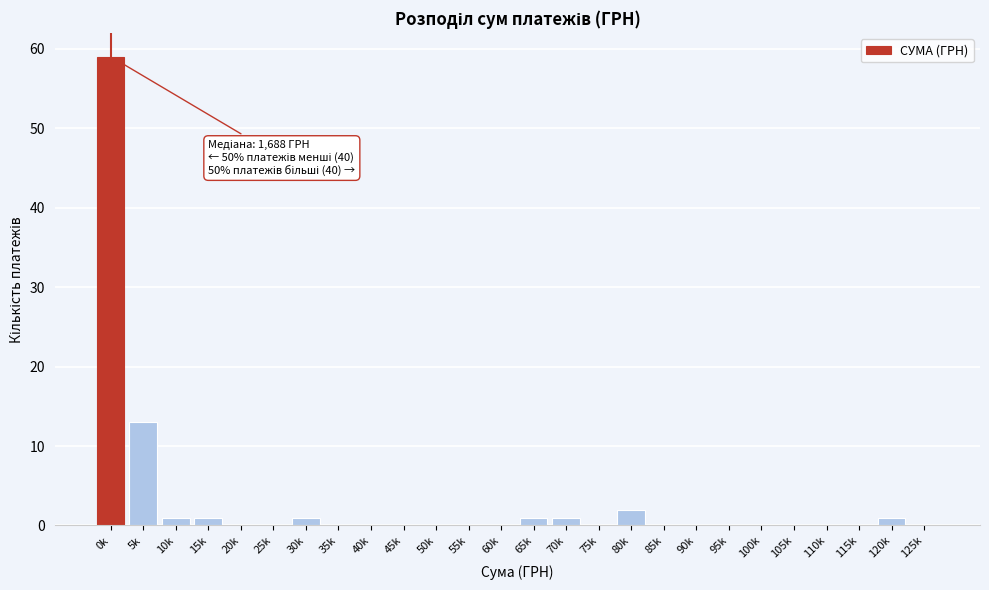

Reading right to left, what are all the values shown in this chart?

125k=0	120k=1	115k=0	110k=0	105k=0	100k=0	95k=0	90k=0	85k=0	80k=2	75k=0	70k=1	65k=1	60k=0	55k=0	50k=0	45k=0	40k=0	35k=0	30k=1	25k=0	20k=0	15k=1	10k=1	5k=13	0k=59